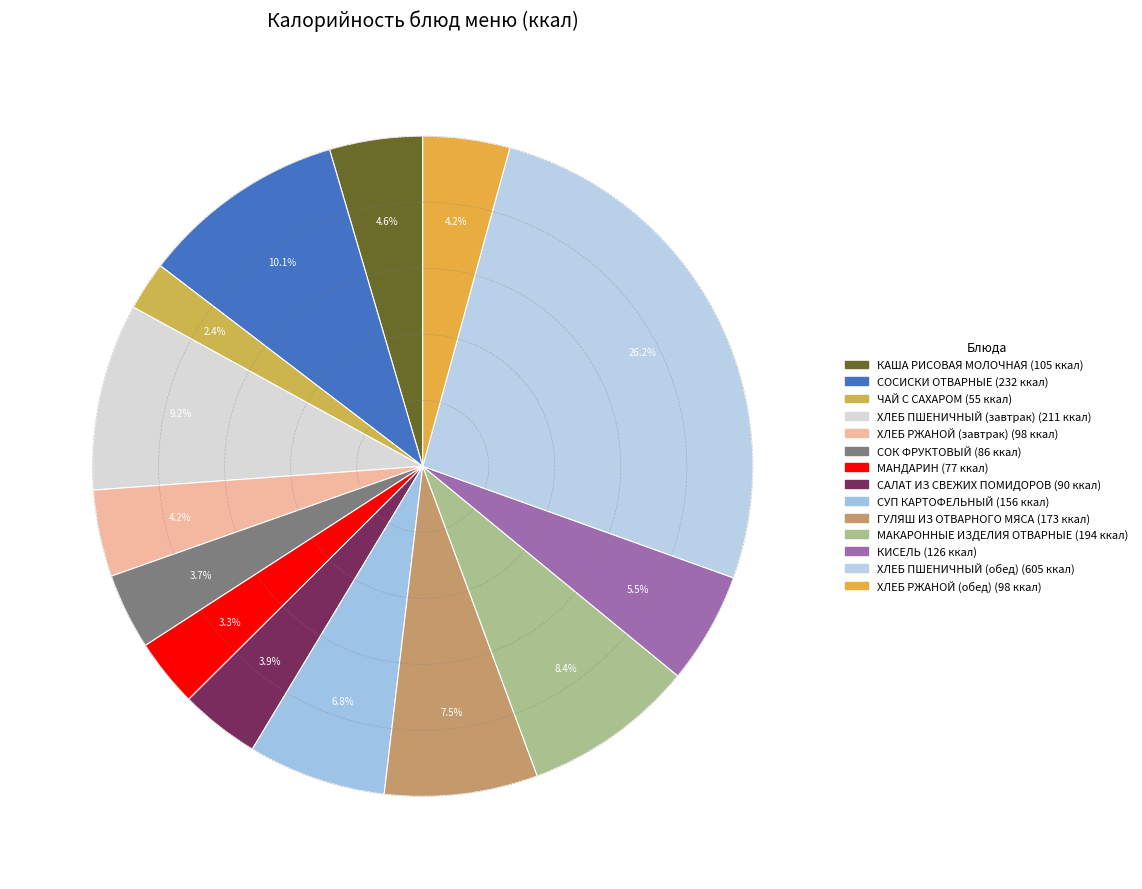

To the nearest percent, what is the difference between the ЧАЙ С САХАРОМ and ГУЛЯШ ИЗ ОТВАРНОГО МЯСА slice percentages?

5%